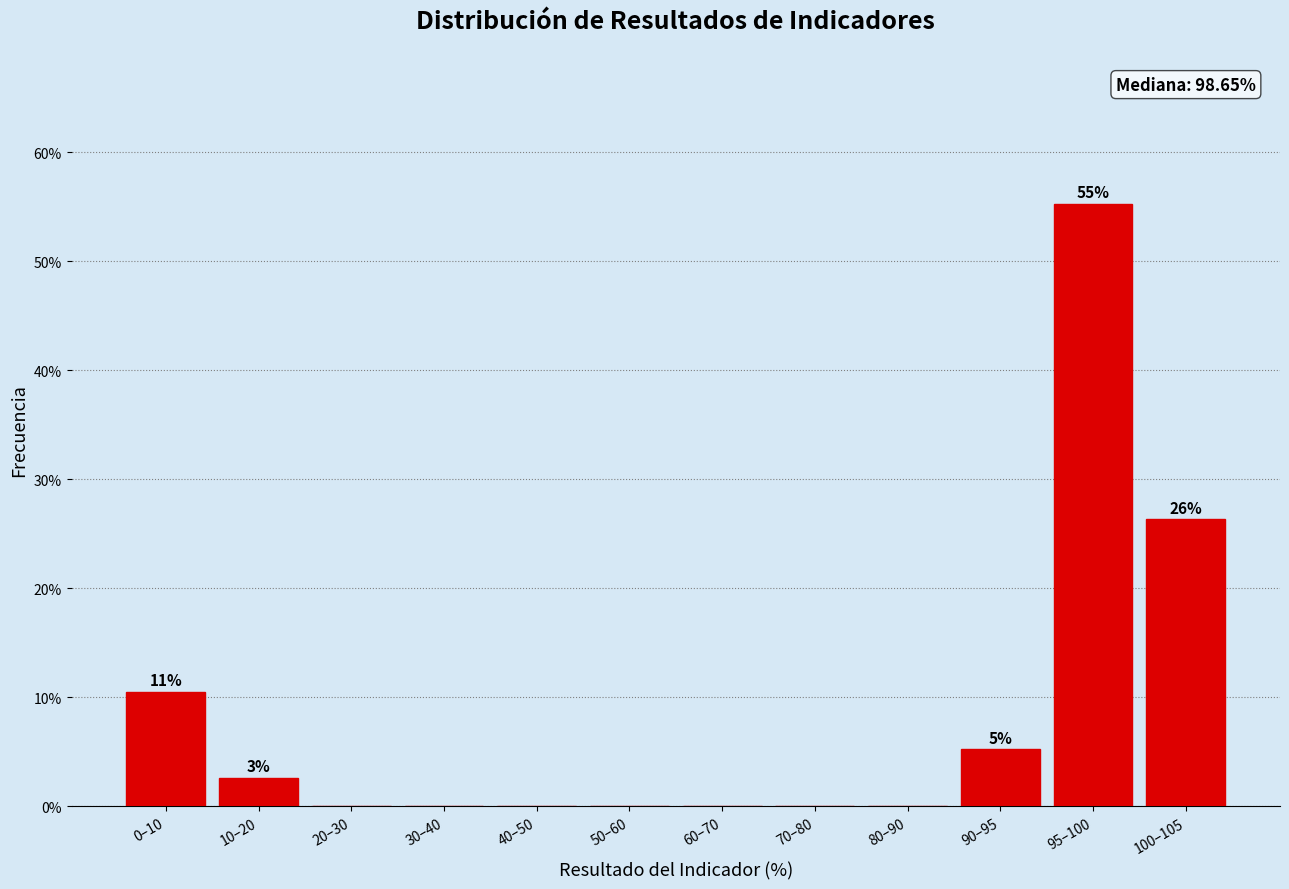

Reading right to left, what are all the values shown in this chart?

100–105=26.3	95–100=55.3	90–95=5.3	80–90=0.0	70–80=0.0	60–70=0.0	50–60=0.0	40–50=0.0	30–40=0.0	20–30=0.0	10–20=2.6	0–10=10.5